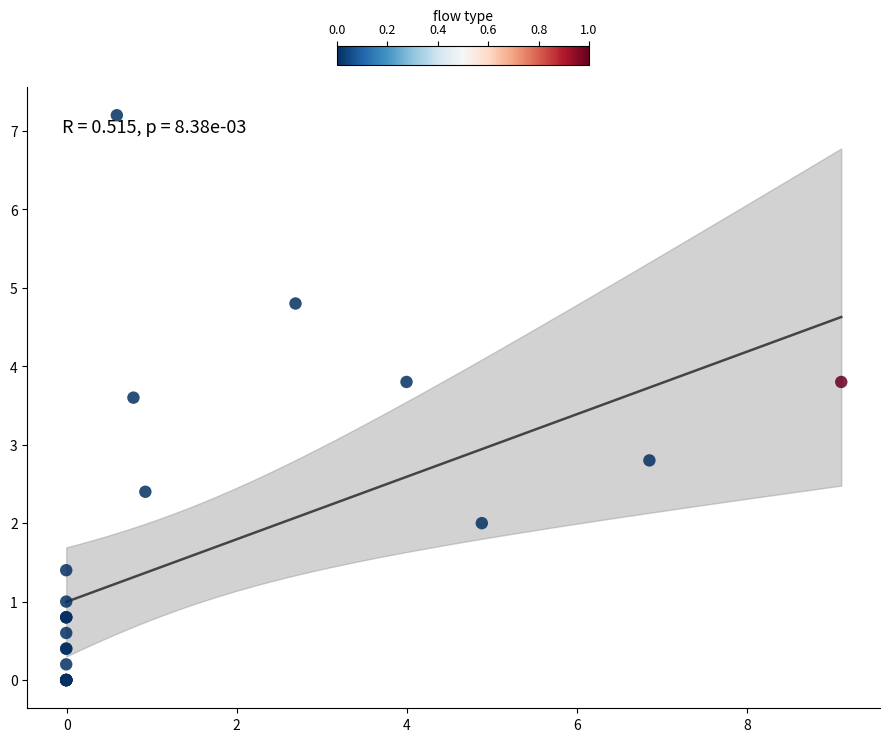

What Y value in the scatter plot is closest to 3?

2.8